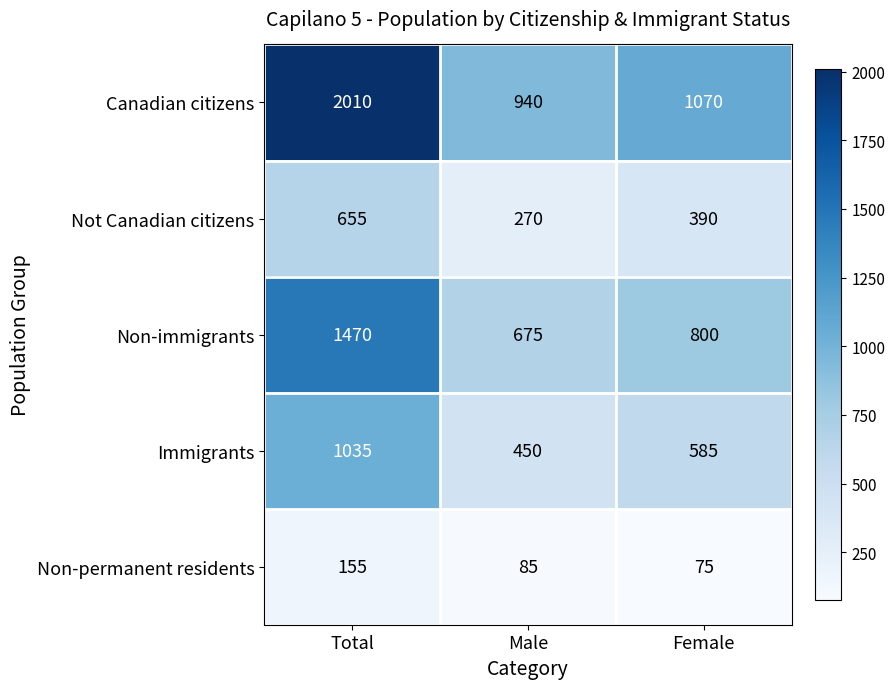

Between Total and Male, which series saw the biggest shift?

Canadian citizens